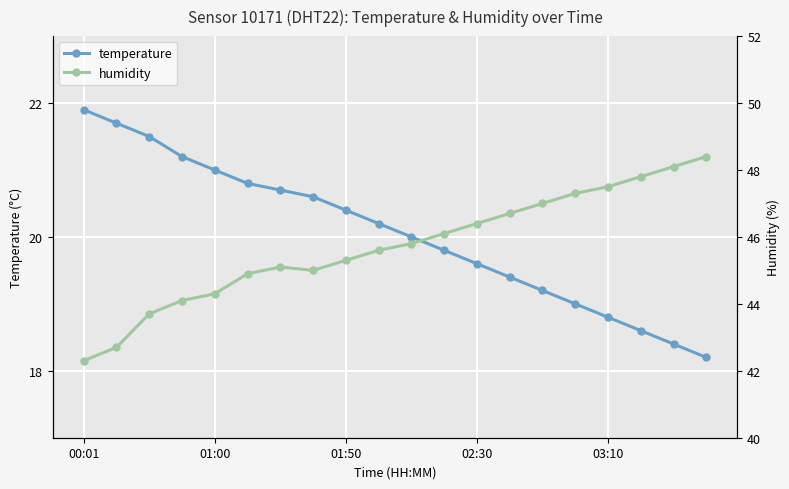

Count the number of data series in this chart.

2